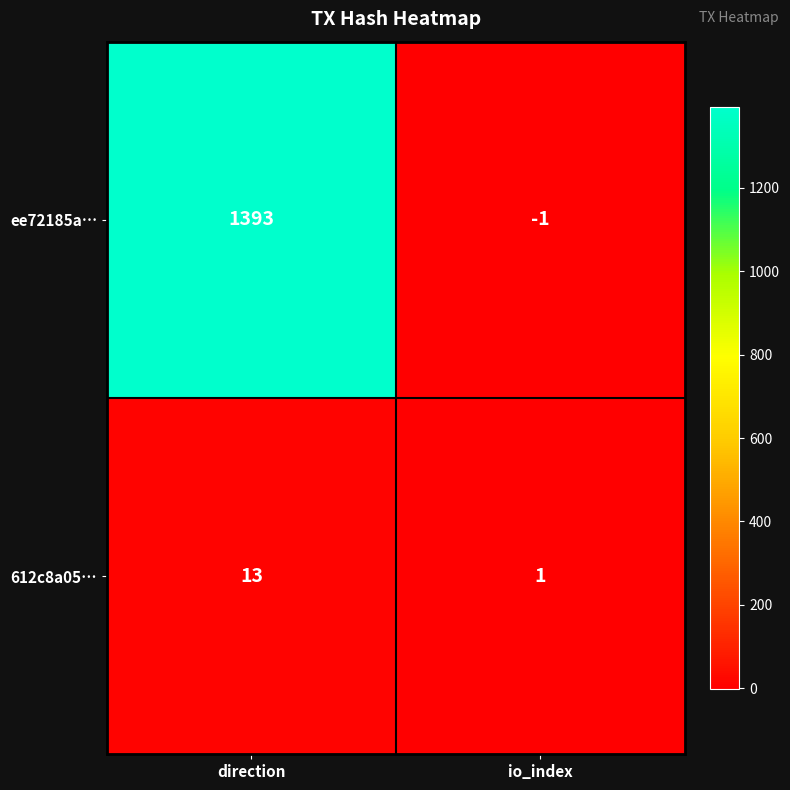

How many data points does each series have?

2